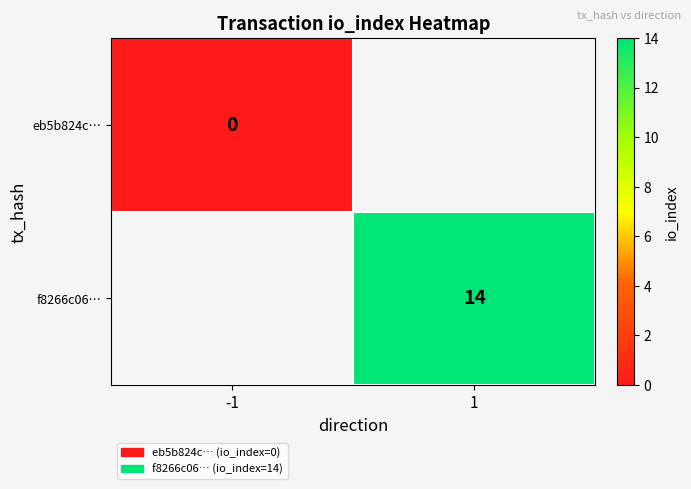

At which category does the chart reach its minimum across all series?

-1